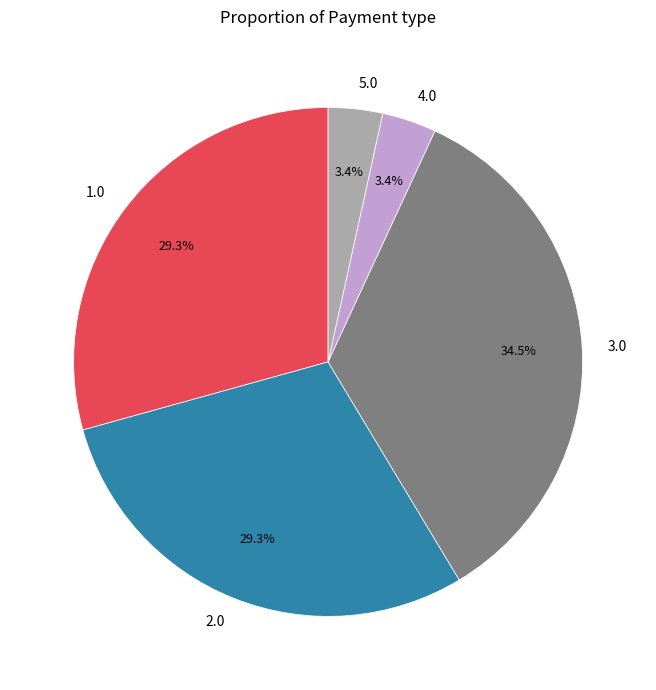

How many segments does this pie chart have?

5